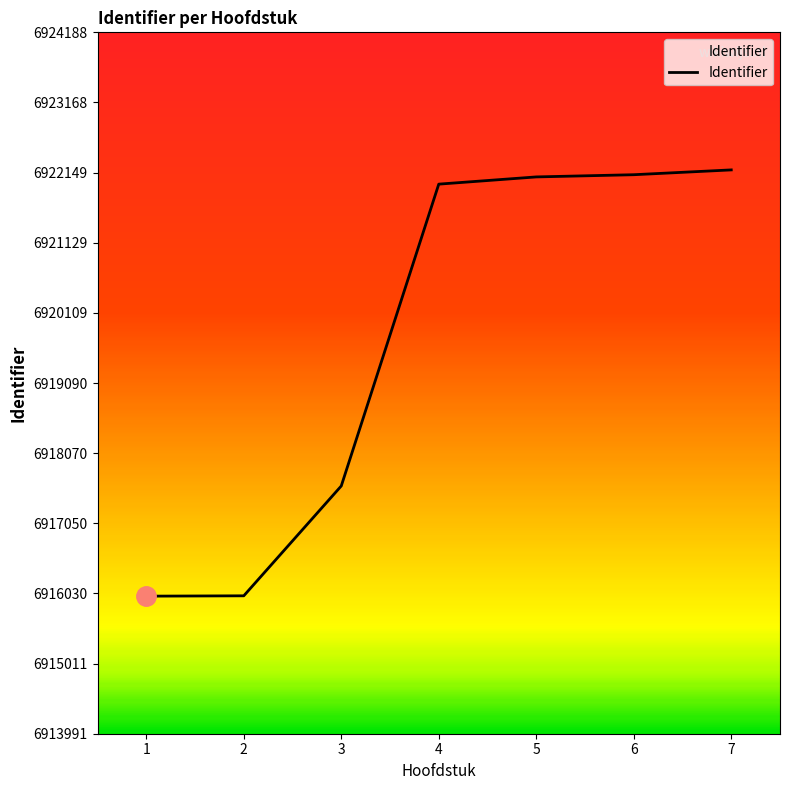

What is the minimum value shown in the chart?

6915991